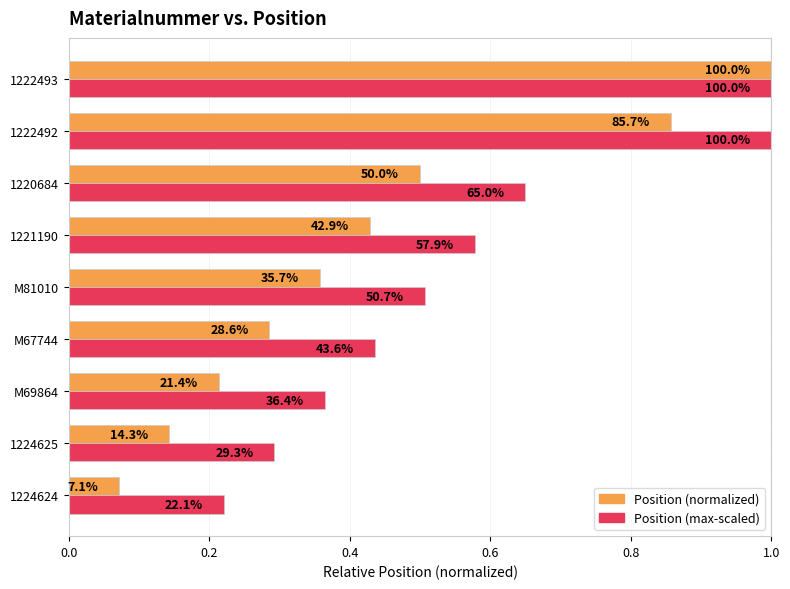

What is the smallest value displayed?

0.1